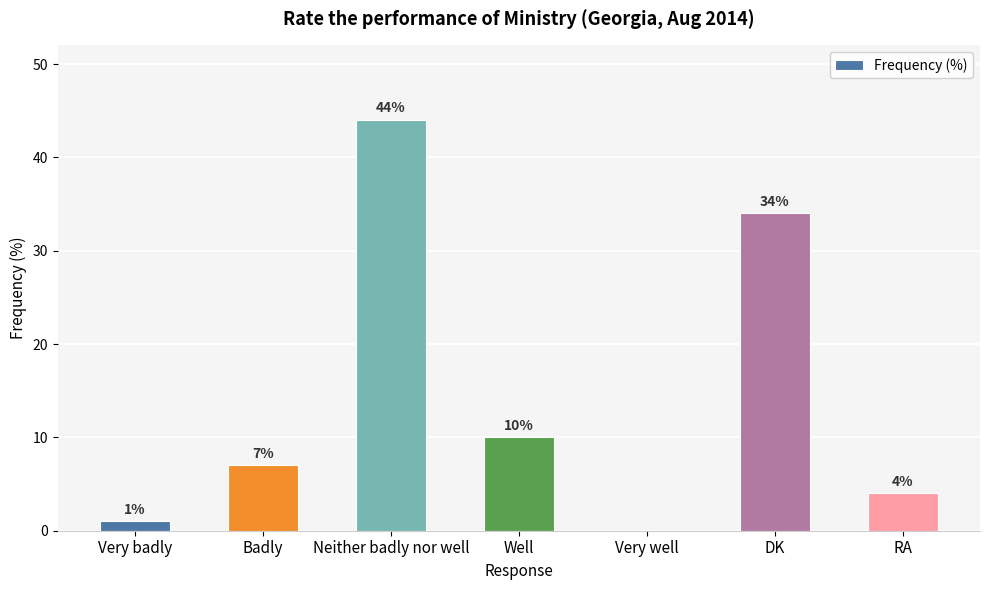

Which category has the highest value across all series?

Neither badly nor well